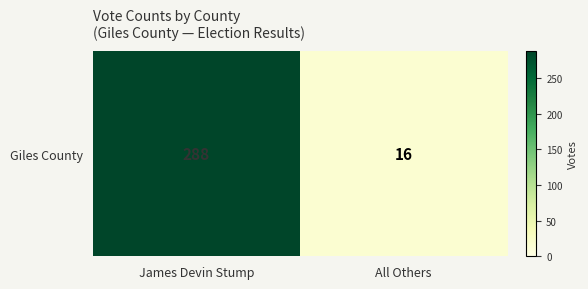

How many values are between 16 and 288?

2